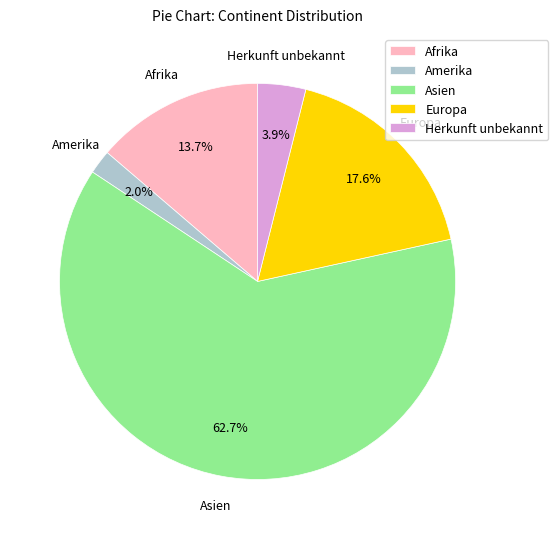

How many slices are in this pie chart?

5